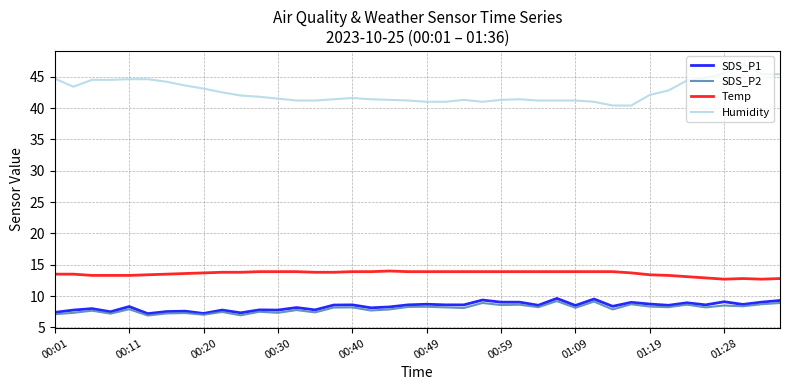

Which series has the largest total across all categories?

Humidity